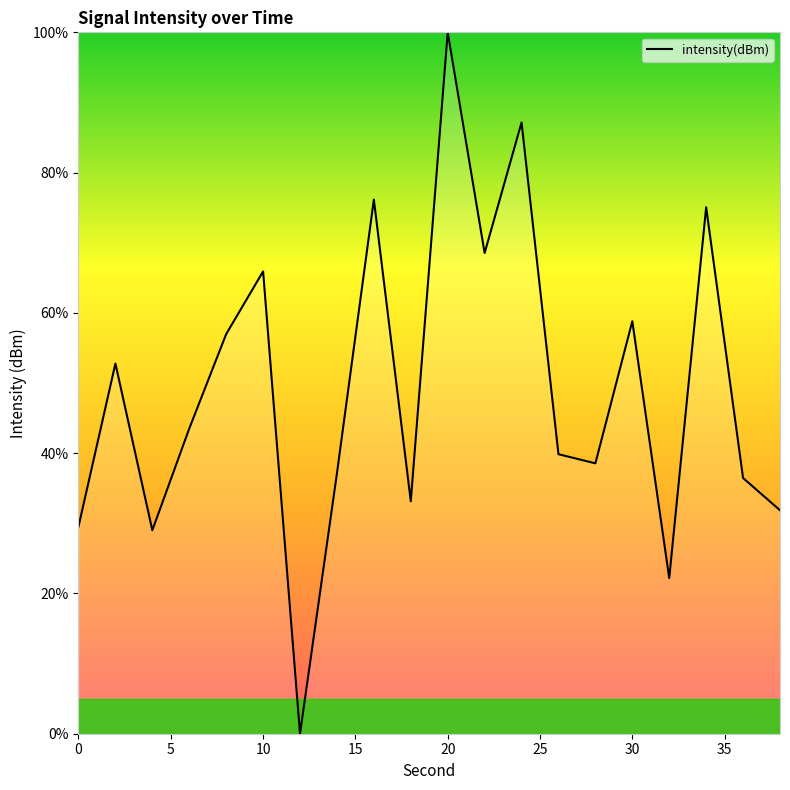

How many interior local peaks (higher than both neighbors) does the data have?

7